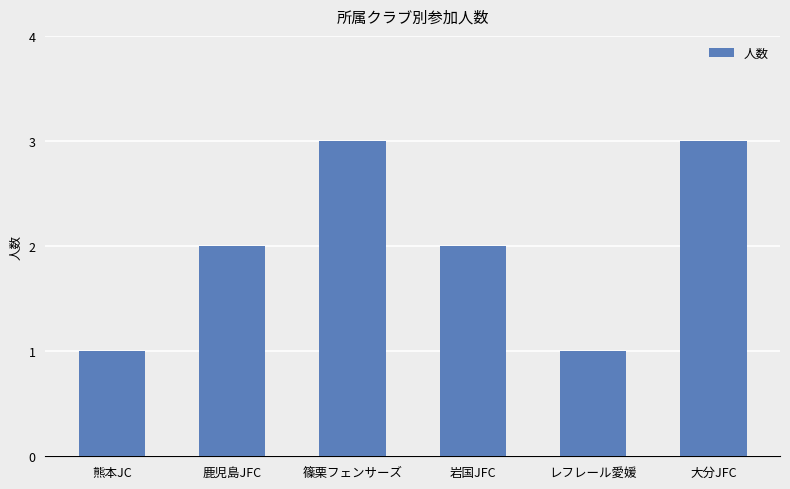

Count the values in the range 1 to 3.

6